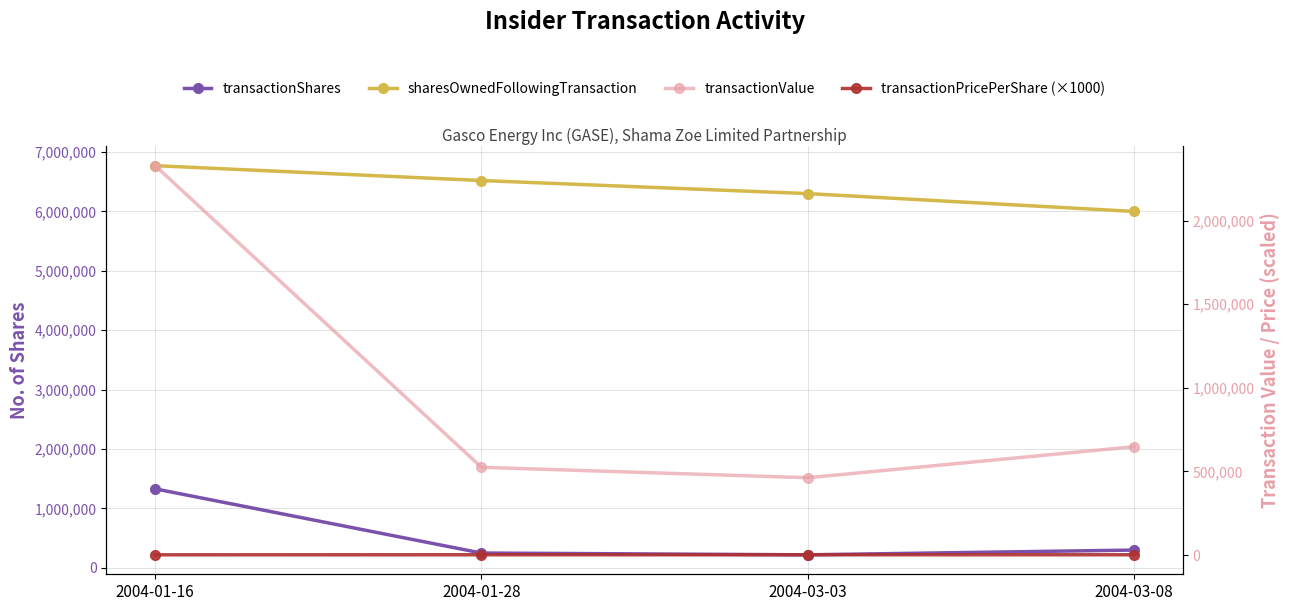

Count the number of data series in this chart.

4